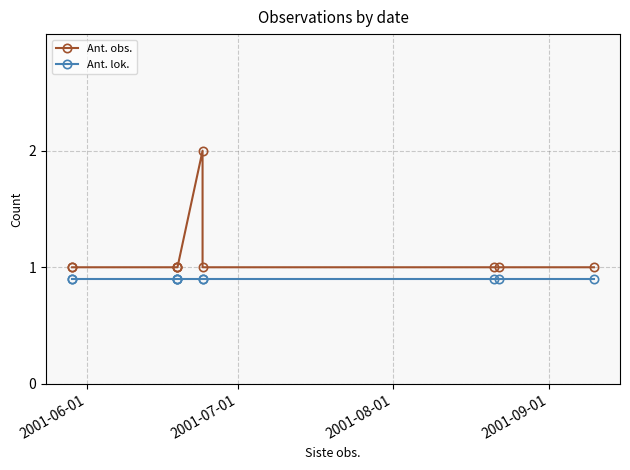

How many categories are shown in the chart?

10